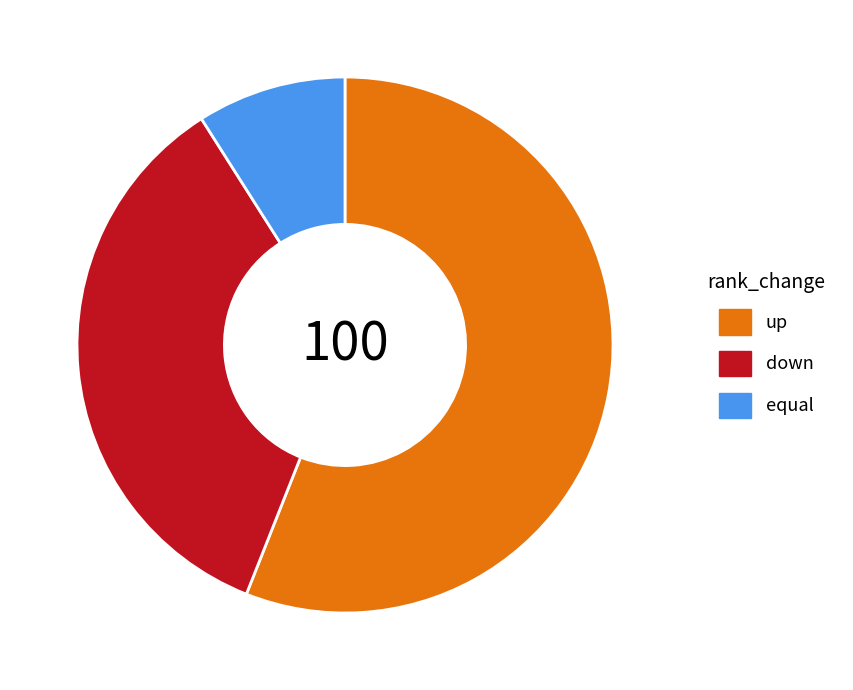

Which slice is the largest?

up